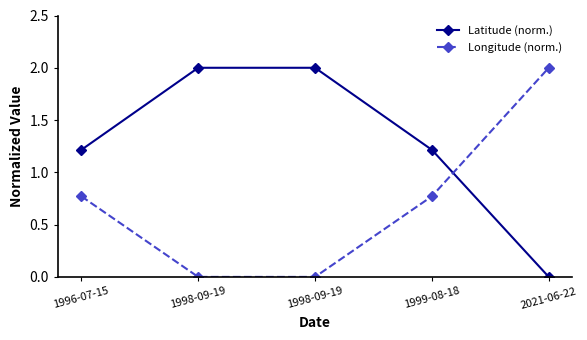

True or false: Latitude (norm.) and Longitude (norm.) cross at least once.

True